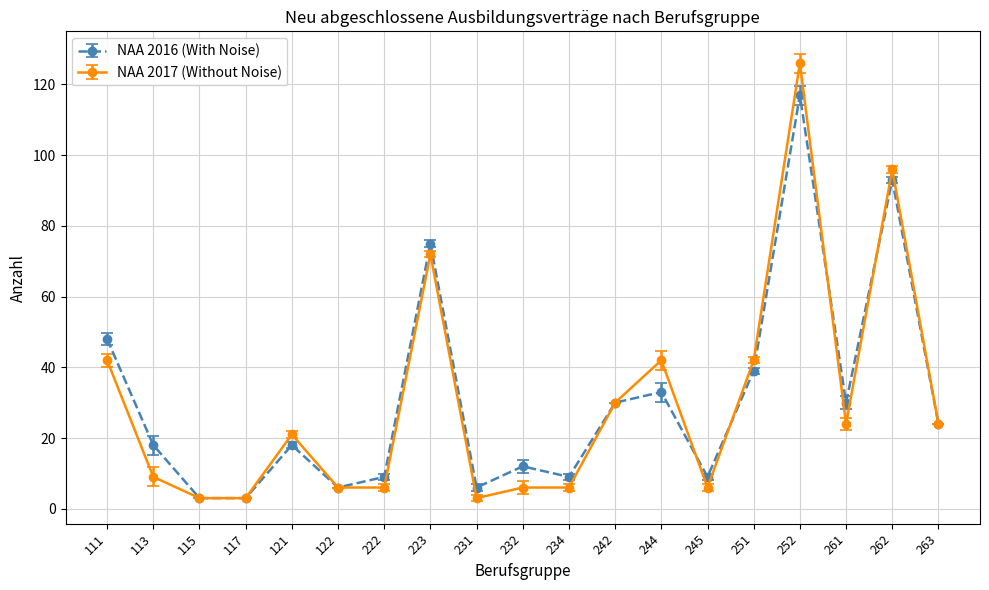

List the series in order of their peak value, highest first.

NAA 2017 (Without Noise), NAA 2016 (With Noise)